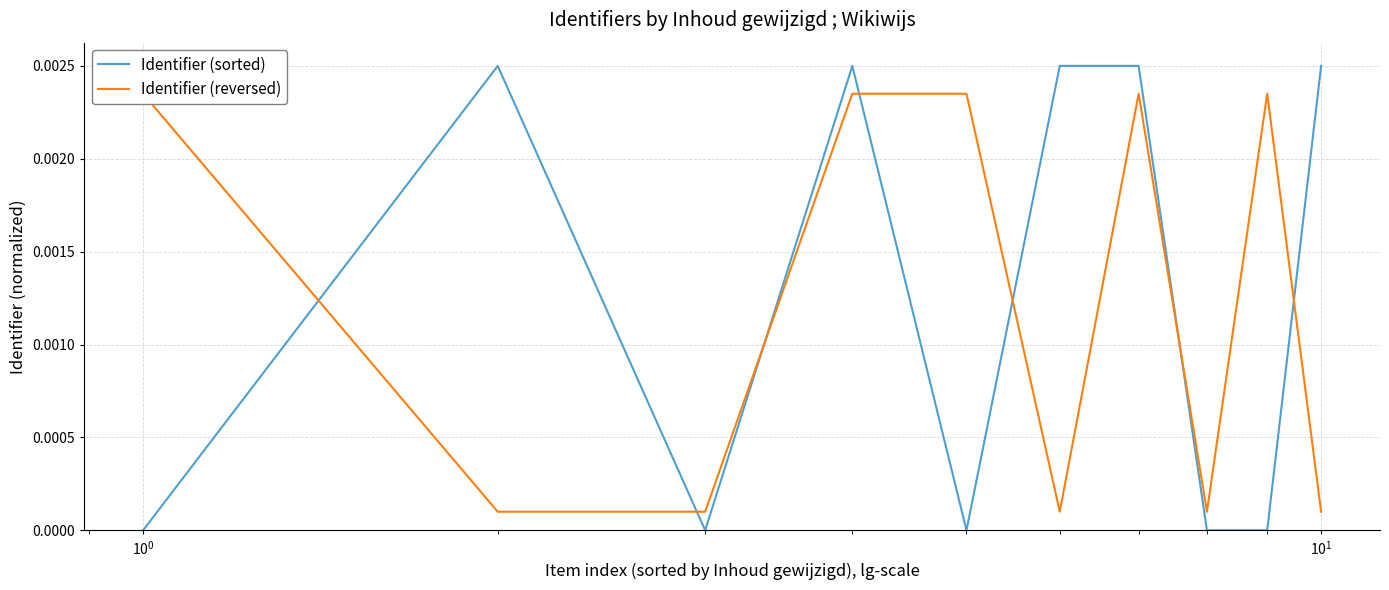

Which series has the largest range (max minus min)?

Identifier (sorted)